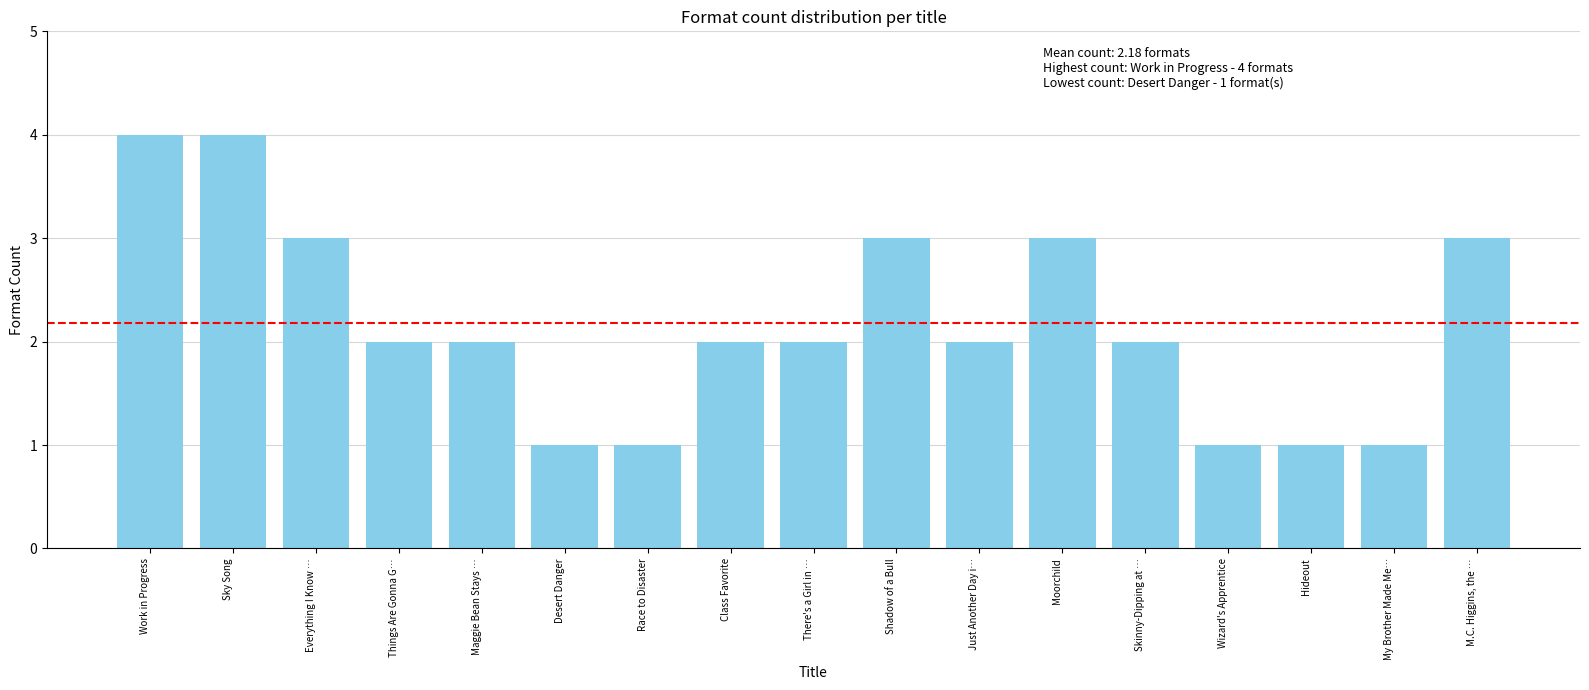

What is the greatest value displayed?

4